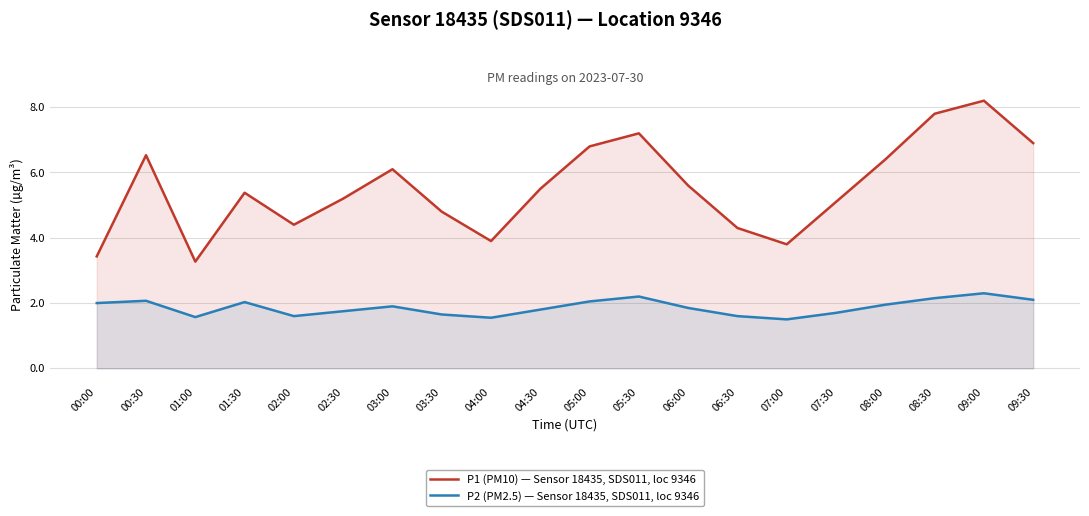

True or false: P1 (PM10) — Sensor 18435, SDS011, loc 9346 has a value of 8.5 at 07:30.

False